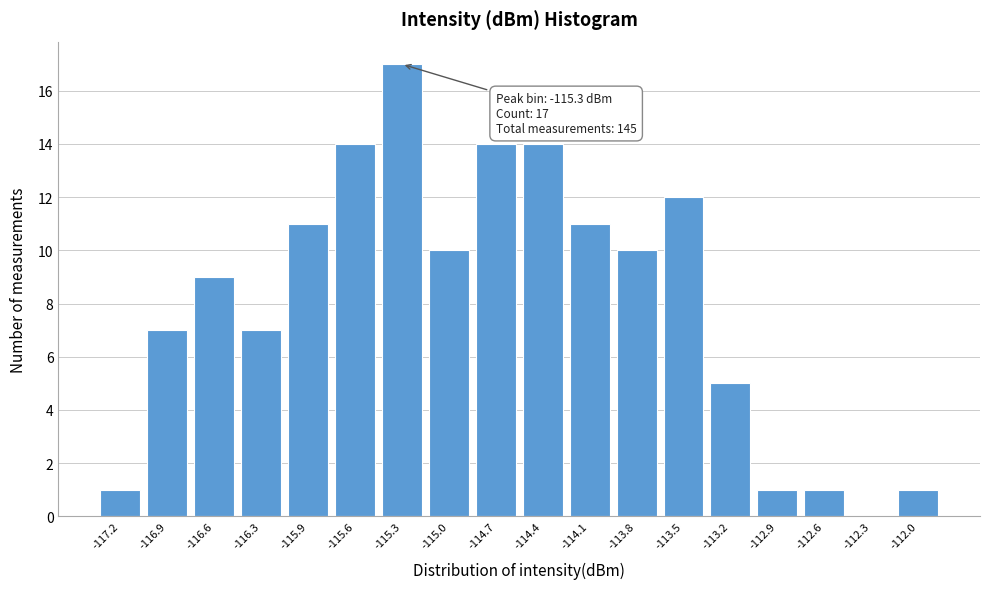

Reading right to left, list all the values displayed in this chart.

-112.0=1	-112.3=0	-112.6=1	-112.9=1	-113.2=5	-113.5=12	-113.8=10	-114.1=11	-114.4=14	-114.7=14	-115.0=10	-115.3=17	-115.6=14	-115.9=11	-116.3=7	-116.6=9	-116.9=7	-117.2=1